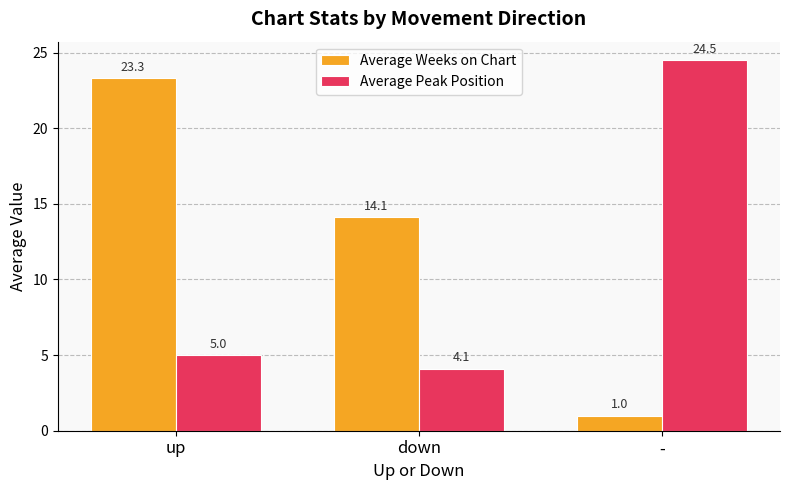

What is the difference between the maximum and minimum values in the Average Peak Position series?

20.4